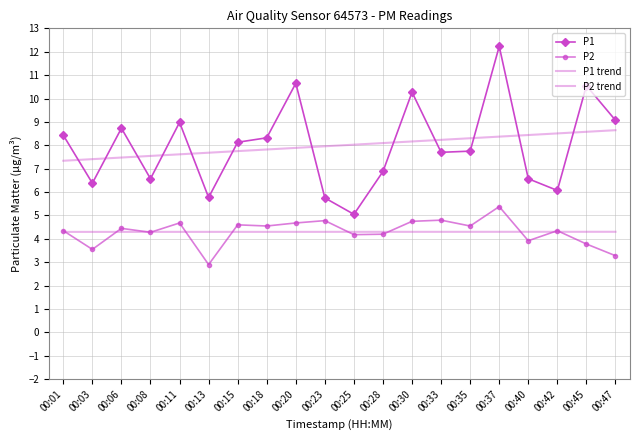

List the labels in order of P1 value, largest first.

00:37, 00:20, 00:45, 00:30, 00:47, 00:11, 00:06, 00:01, 00:18, 00:15, 00:35, 00:33, 00:28, 00:08, 00:40, 00:03, 00:42, 00:13, 00:23, 00:25